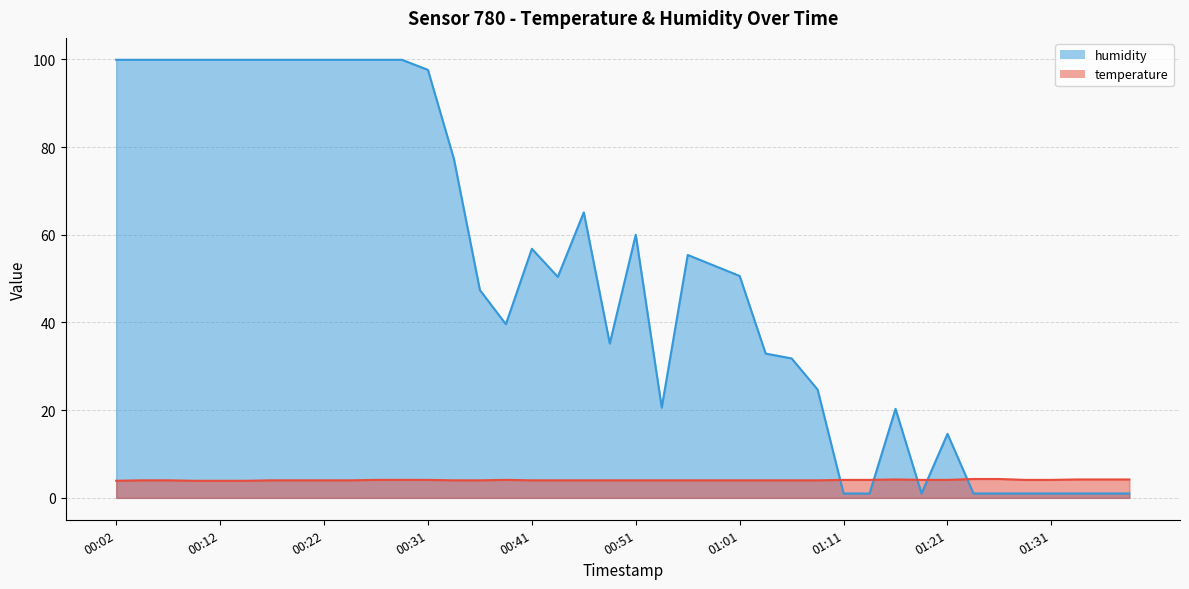

What is the greatest value displayed?

99.9